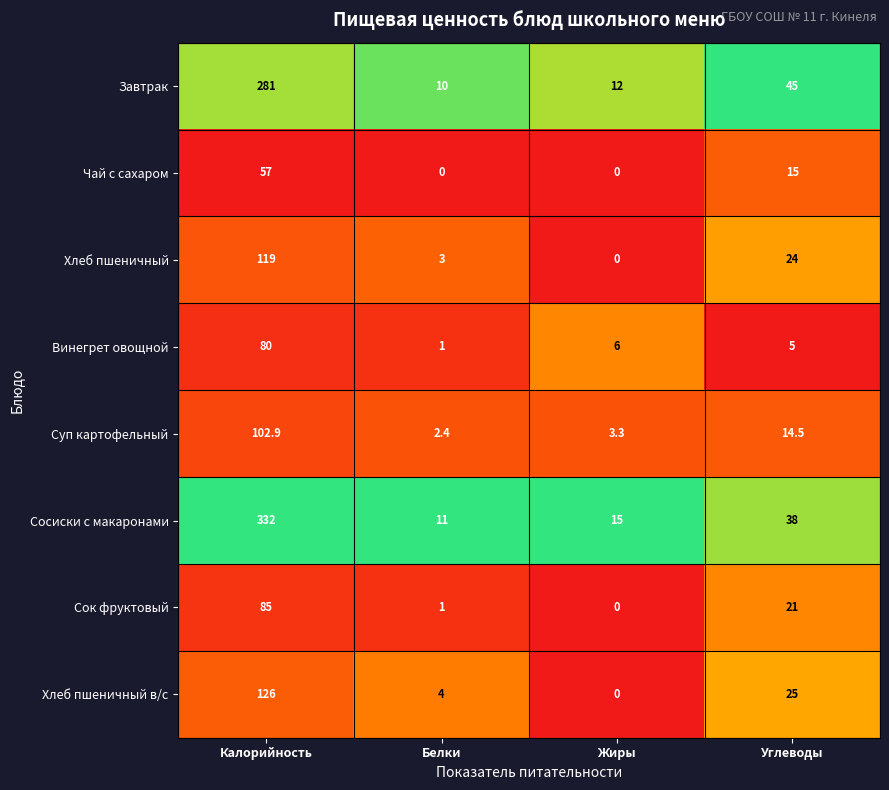

What is the sum of the Завтрак values at Белки and Жиры?

22.0